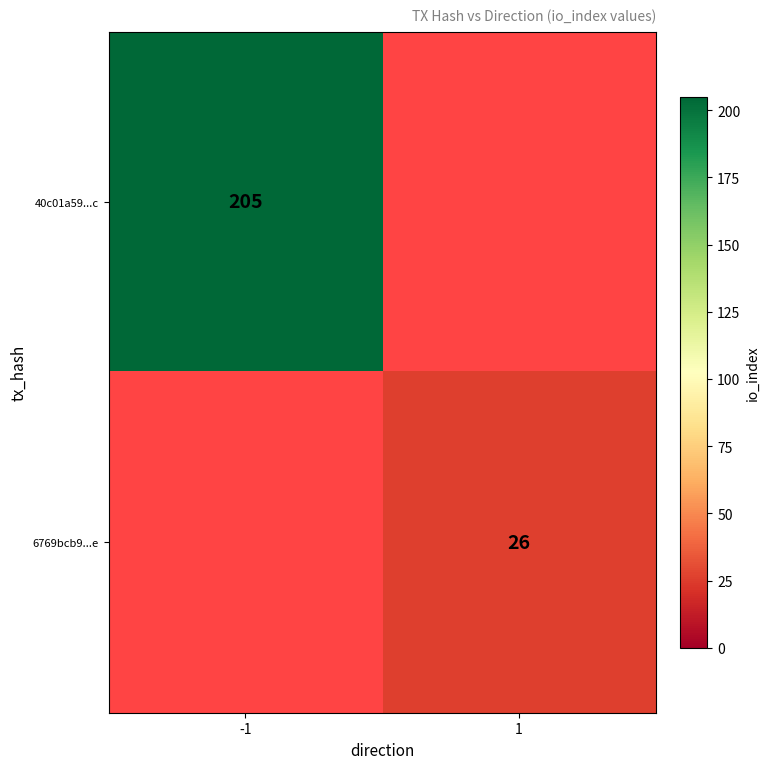

The 40c01a59...c series shows 205 at -1. True or false?

True